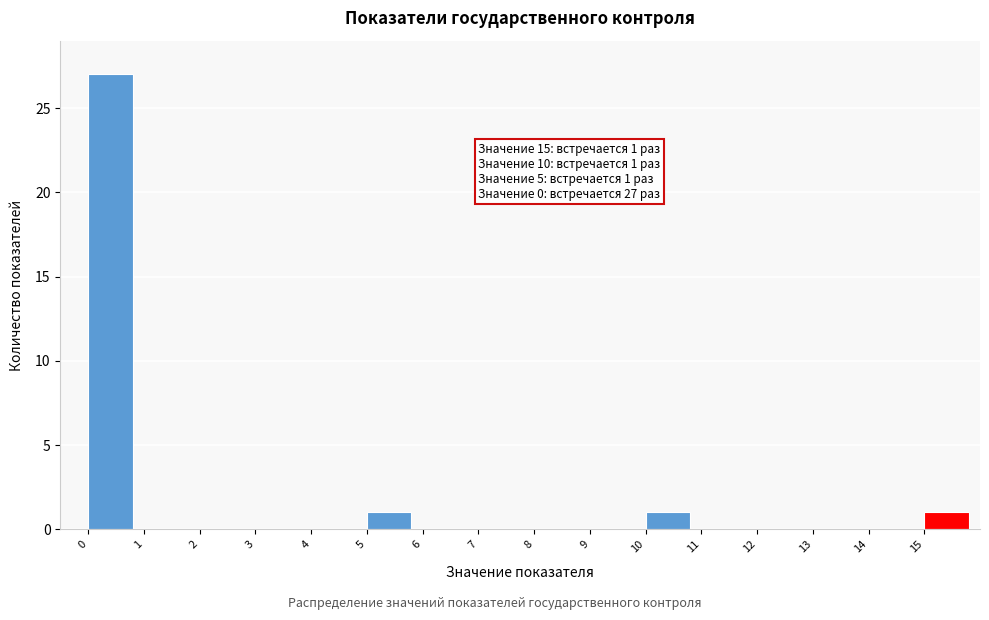

Over which range of the x-axis is the bar tallest?

0 to 1